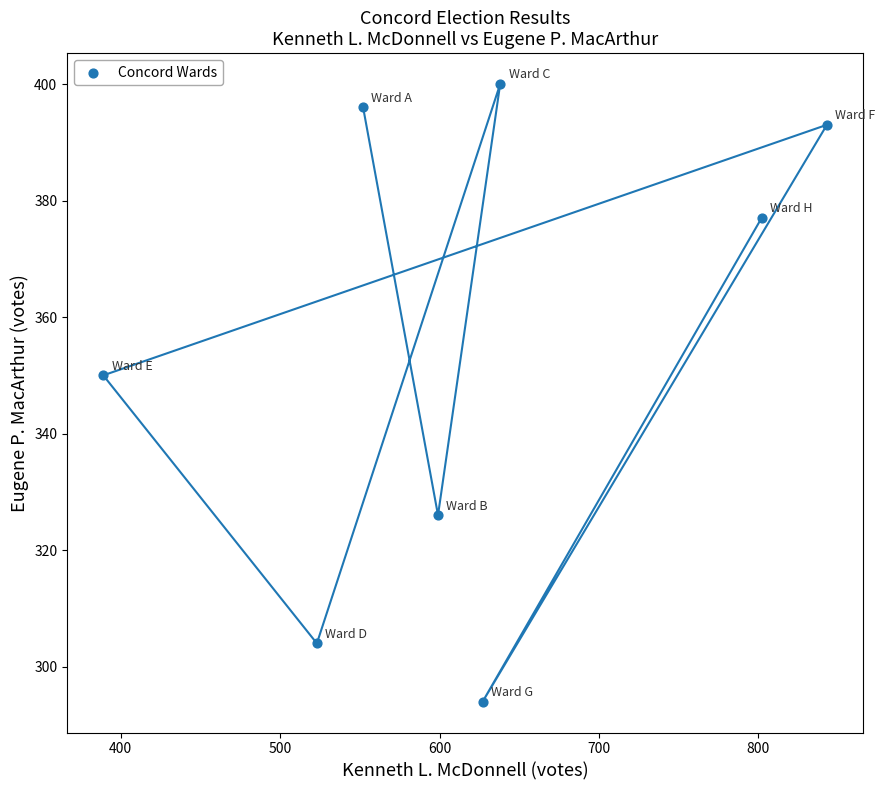

What Y value in the scatter plot is closest to 347?

350